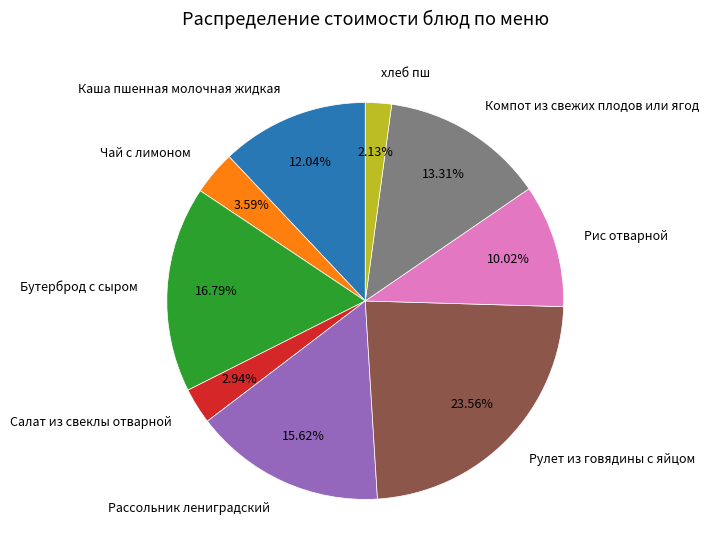

Does Каша пшенная молочная жидкая represent more than half of the total?

No